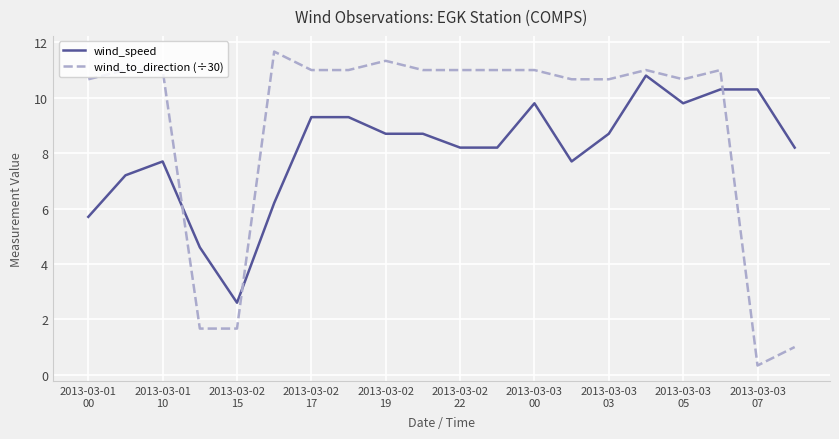

Which series has the largest total across all categories?

wind_to_direction (÷30)